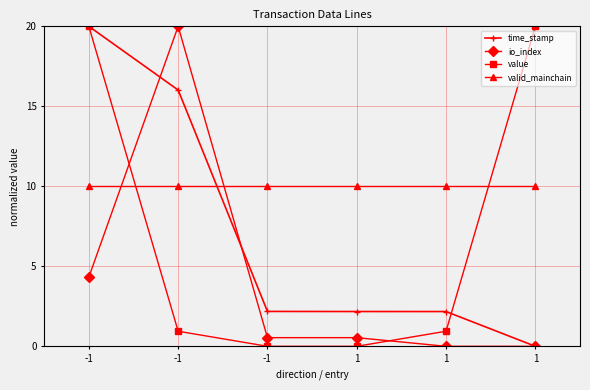

How many series are shown in this chart?

4